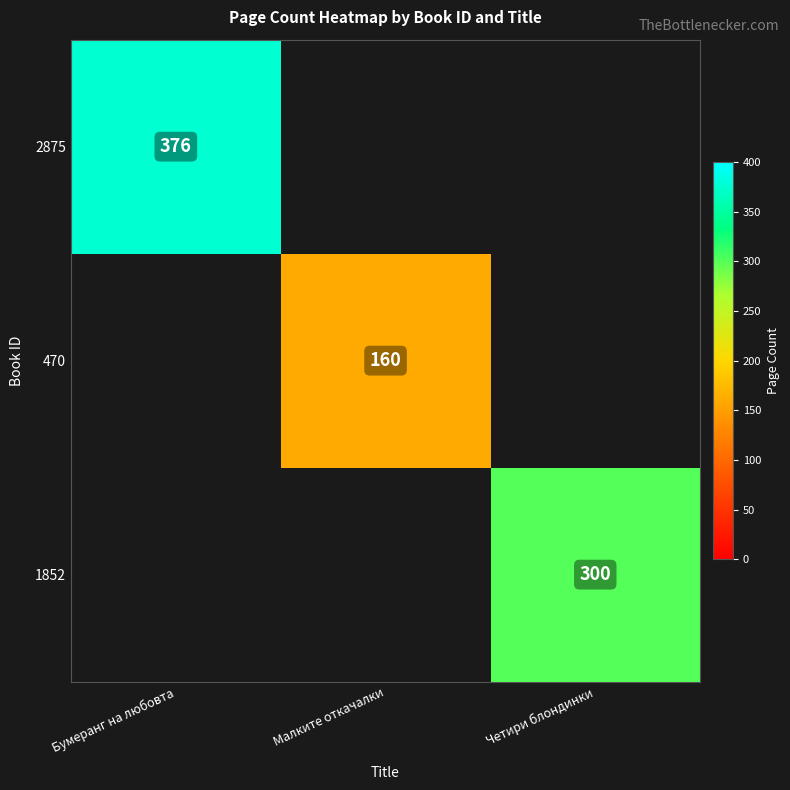

Is it true that 1852 equals 300 at Четири блондинки?

True